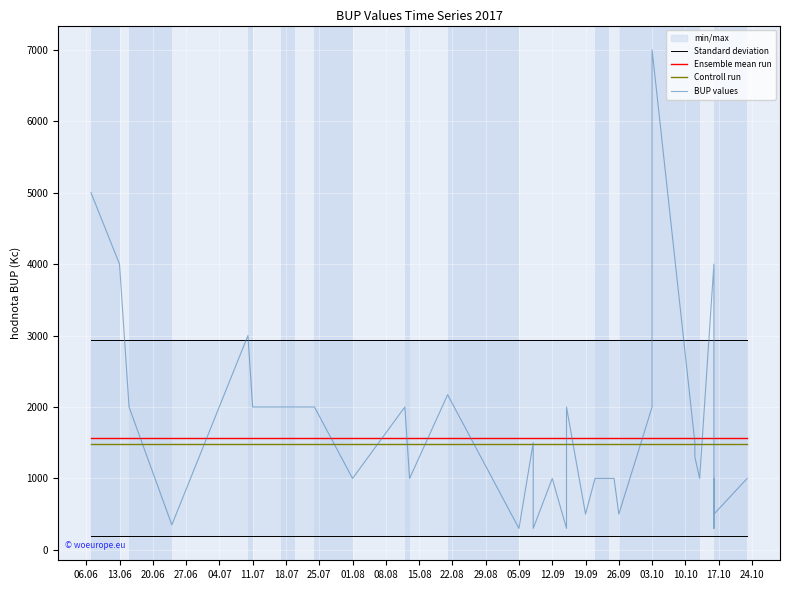

Does the chart display data point markers on the line(s)?

No